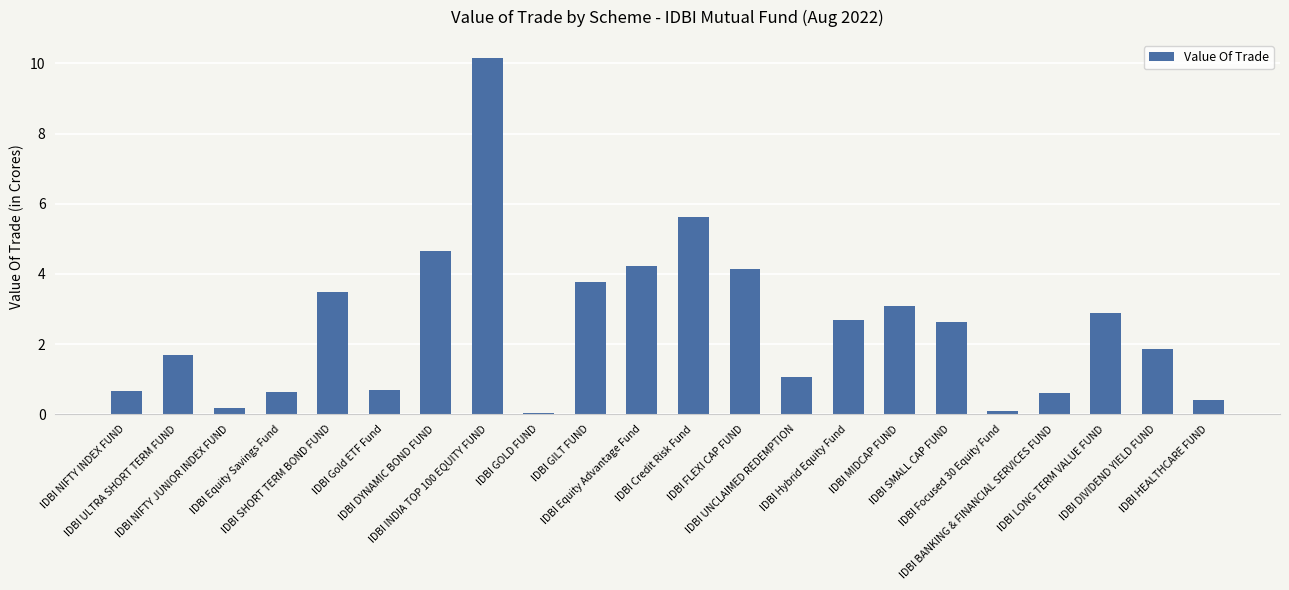

What is the value of the 22nd bar from the left?

0.4